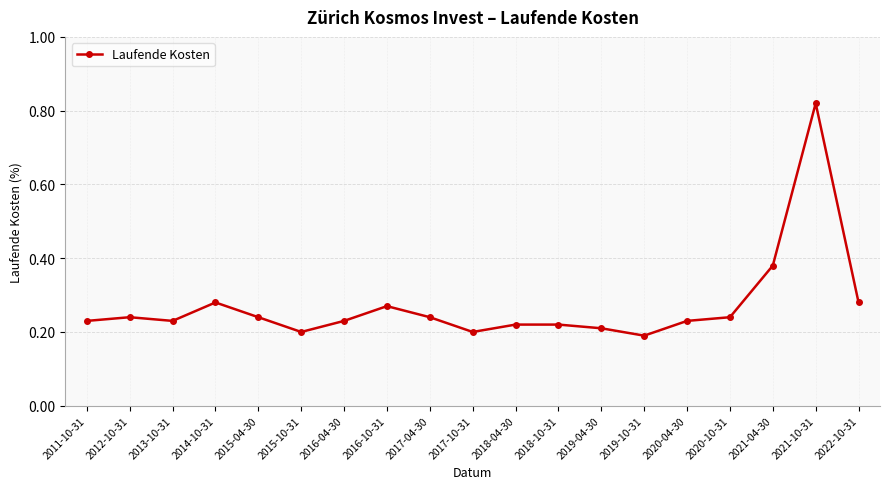

What position from the left is 2018-10-31?

12